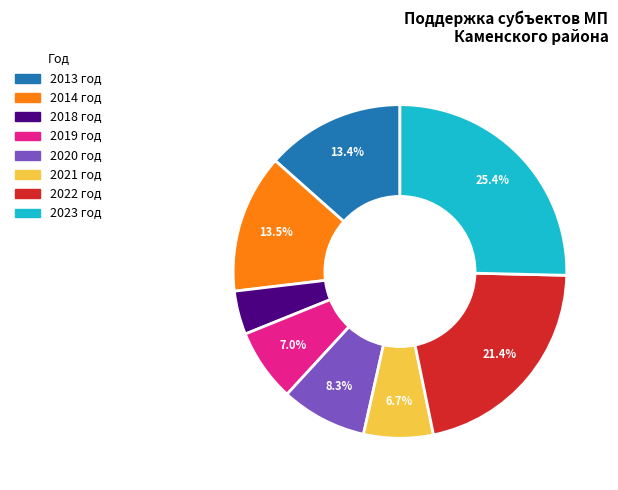

Does any single category account for the majority?

No